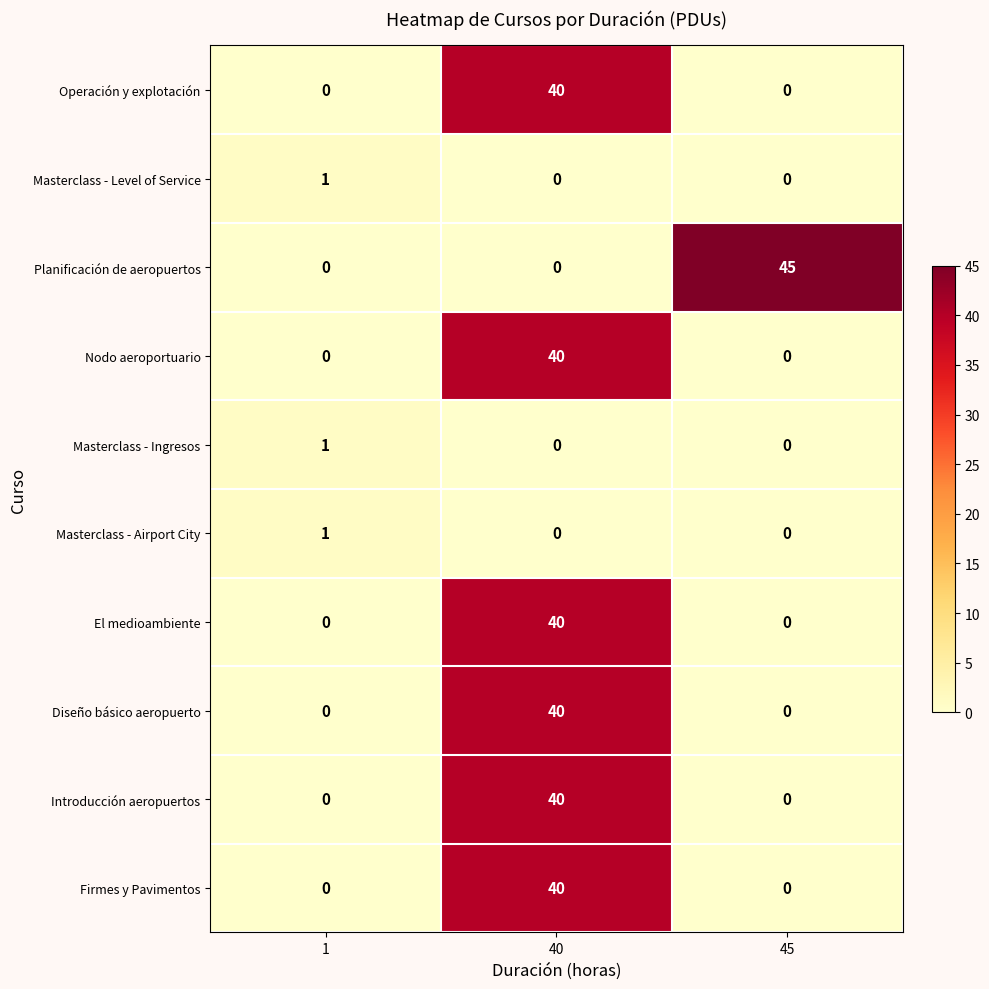

Is the value of Firmes y Pavimentos at 40 greater than the value of Masterclass - Airport City at 1?

Yes